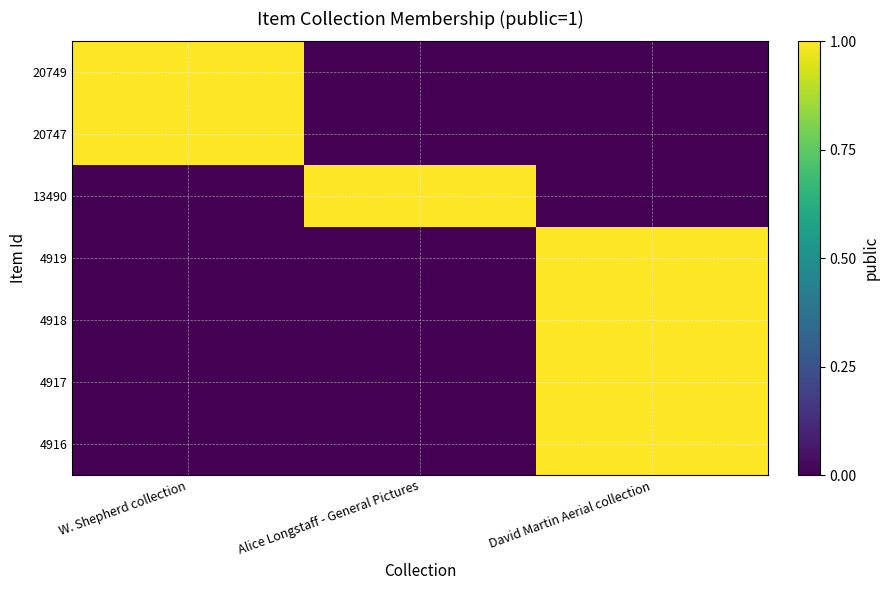

Count the number of data series in this chart.

7